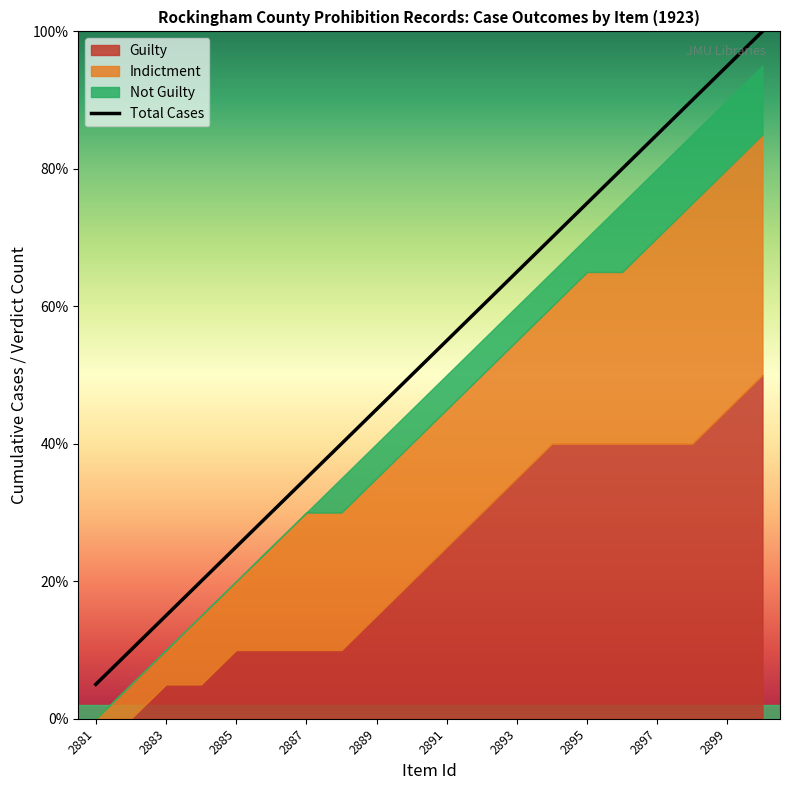

What is the value of the 18th point from the left?

18